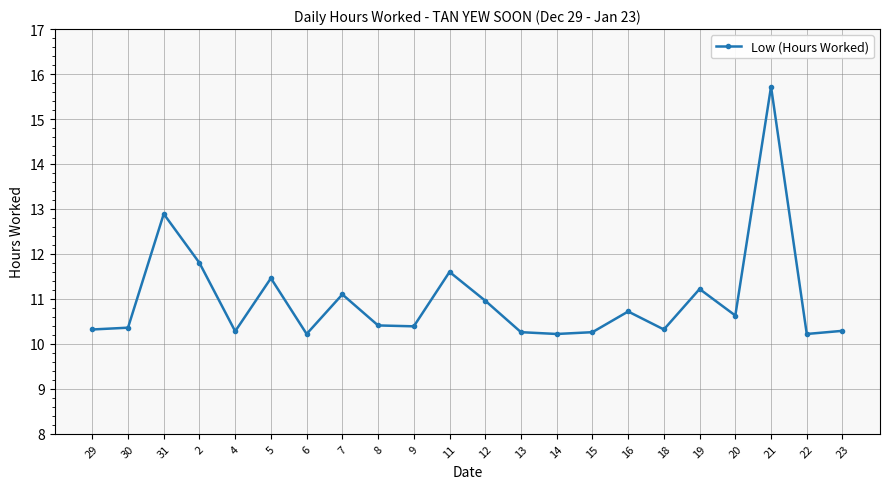

Which label corresponds to the largest value in the chart?

21